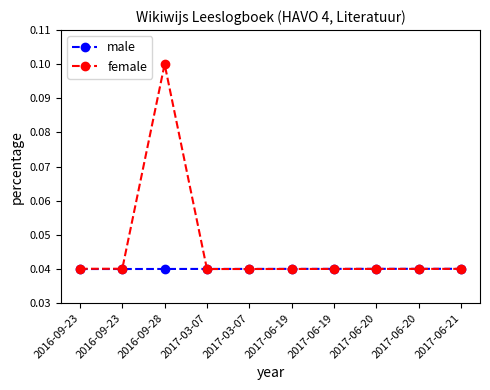

How many lines are shown in the chart?

2